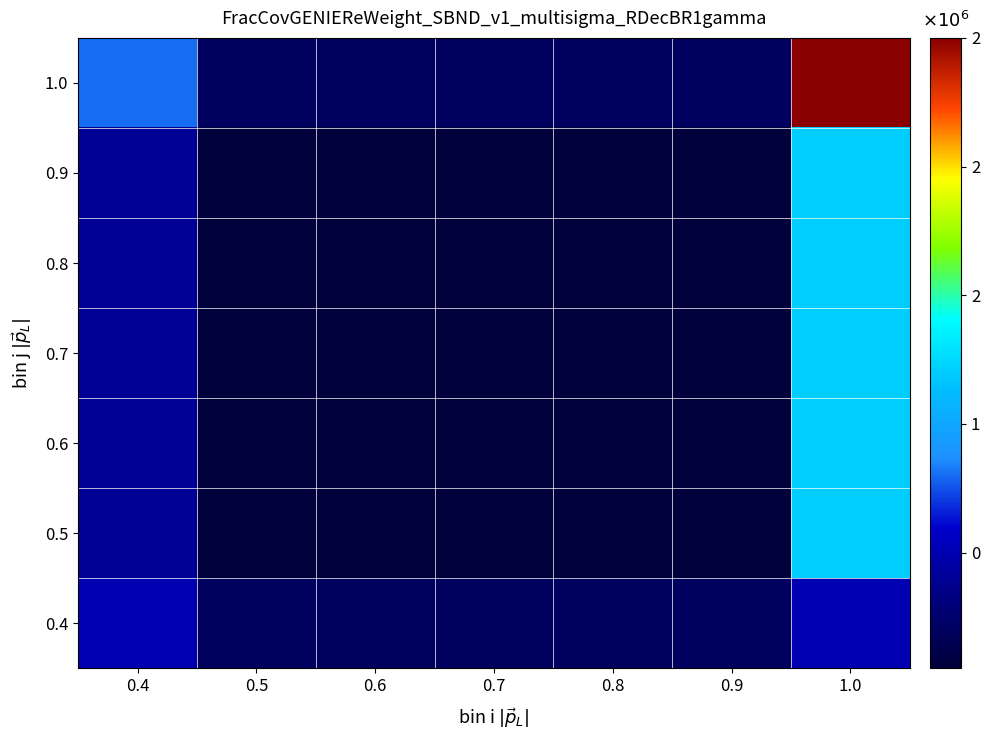

What is the smallest value displayed?

50000